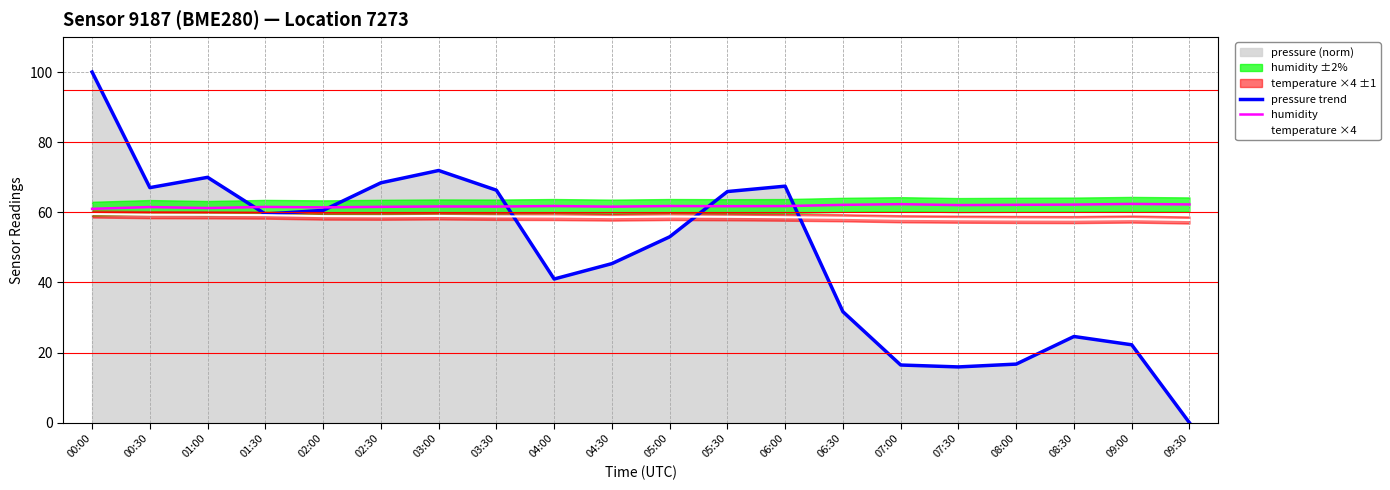

True or false: humidity has more than 1 interior local peaks.

True